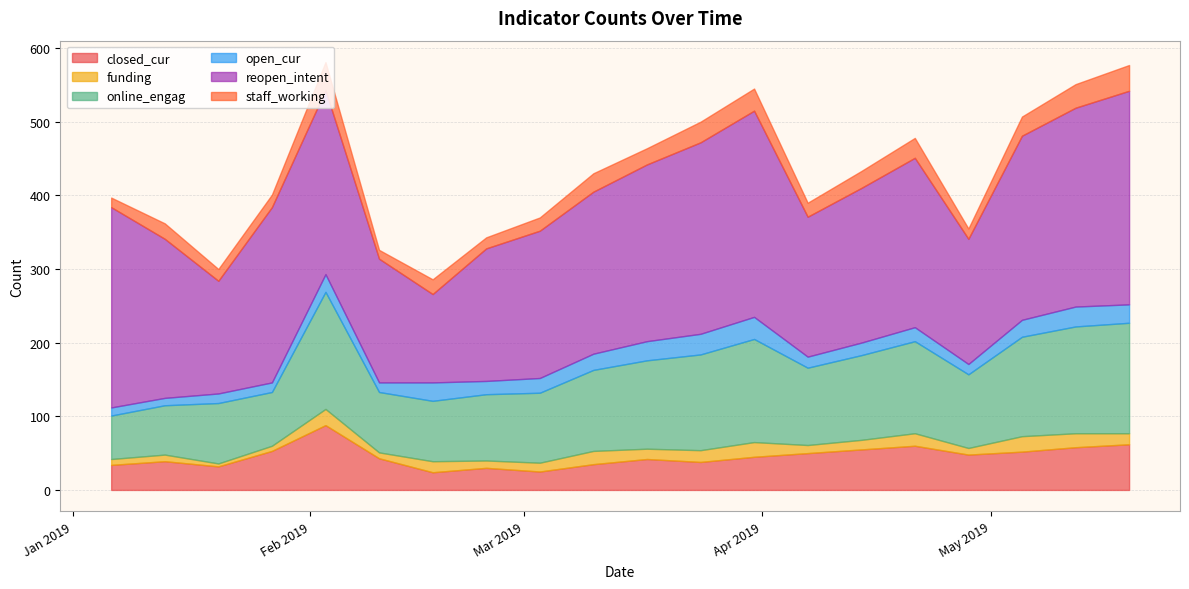

Reading right to left, list all the values displayed in this chart.

closed_cur: 62	58	52	48	60	55	50	45	38	42	35	25	30	24	43	88	53	32	39	34
funding: 15	19	21	9	17	13	11	20	16	14	18	12	10	15	8	22	7	4	9	8
online_engag: 150	145	135	100	125	115	105	140	130	120	110	95	90	82	82	159	73	82	67	59
open_cur: 25	27	23	14	19	17	15	30	28	26	22	20	18	25	13	24	13	13	10	11
reopen_intent: 290	270	250	170	230	210	190	280	260	240	220	200	180	120	168	250	238	153	216	272
staff_working: 35	32	26	14	27	23	19	30	28	22	25	18	15	20	12	38	17	16	21	13